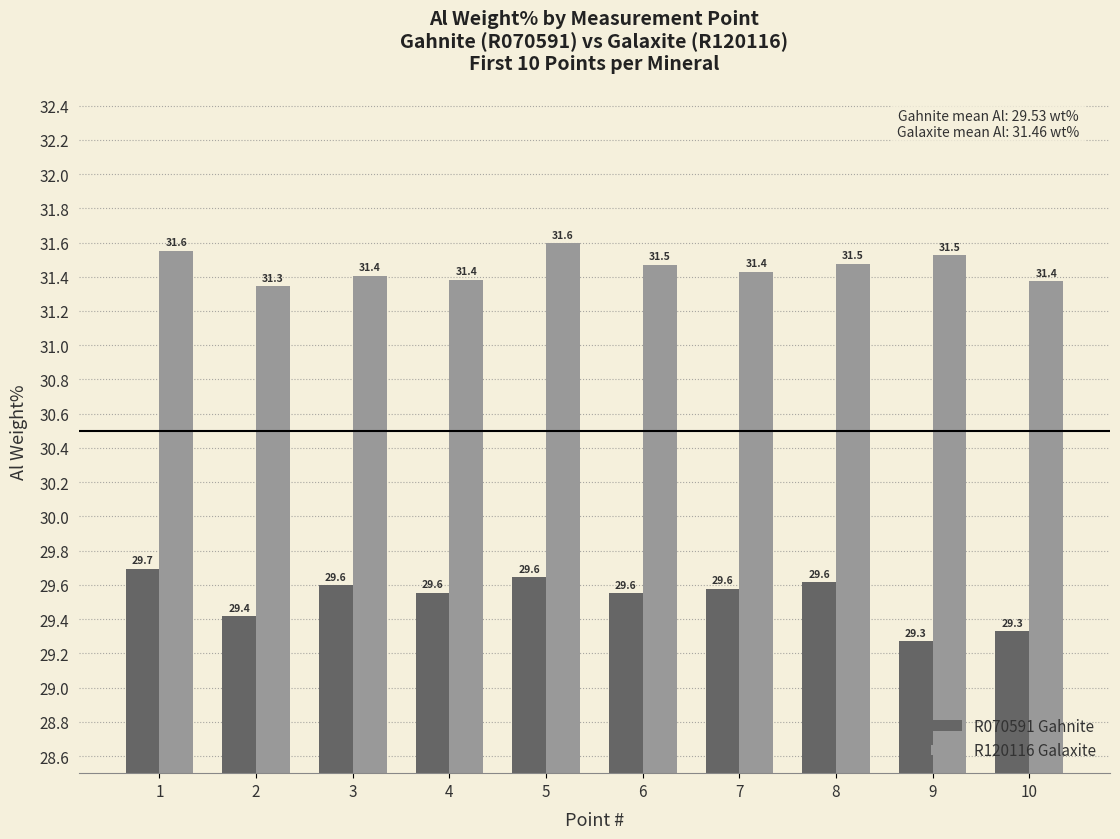

What is the value of the R070591 Gahnite bar at the 3rd from the left?

29.6